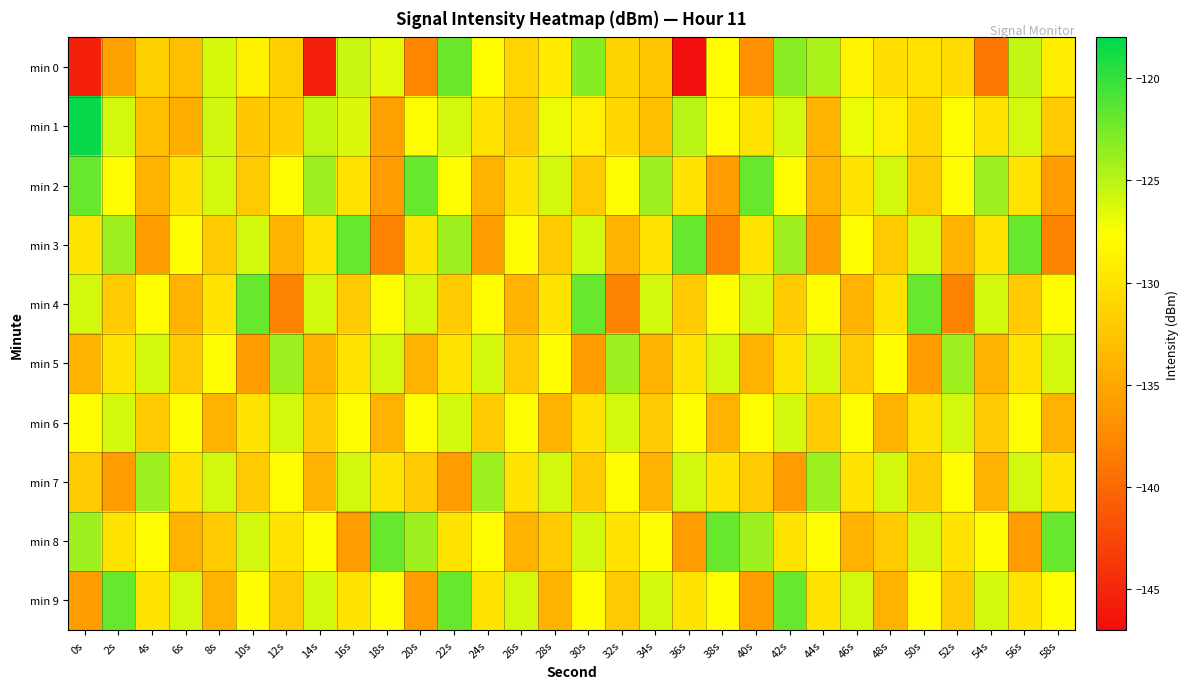

How many categories are shown in the chart?

30